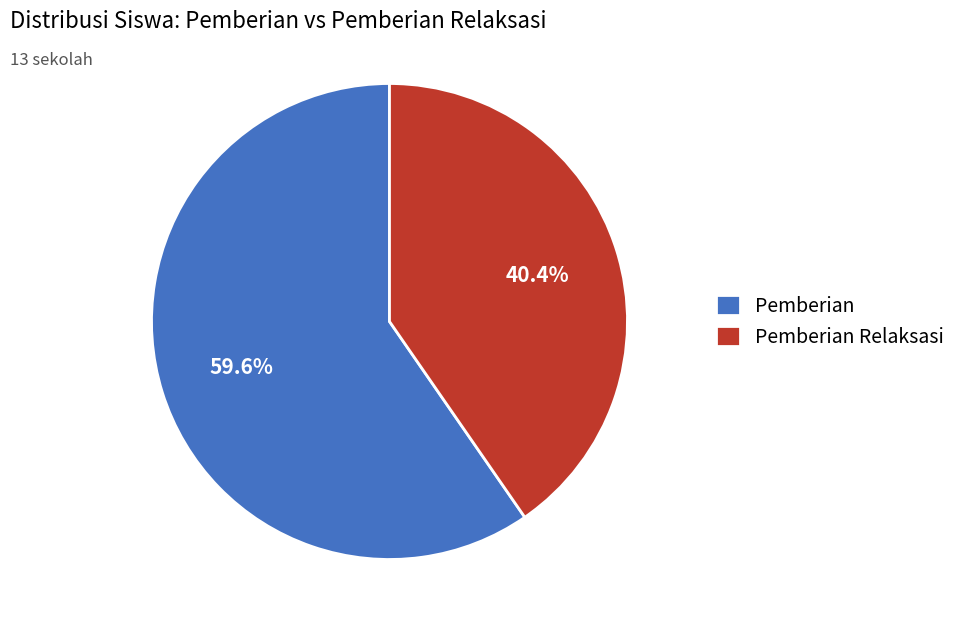

How many slices are in this pie chart?

2